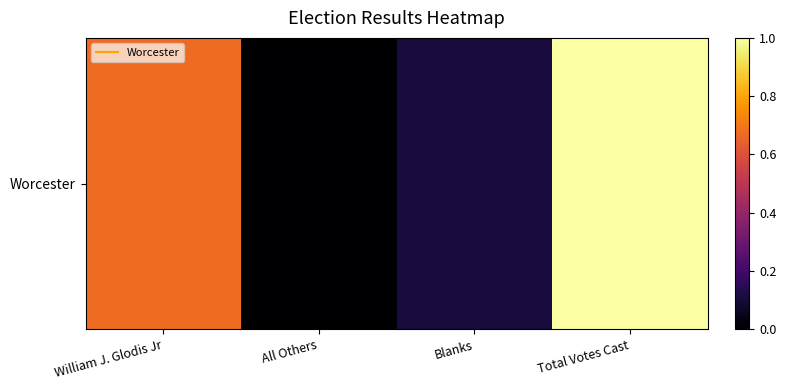

The value at All Others is -0.5. True or false?

False